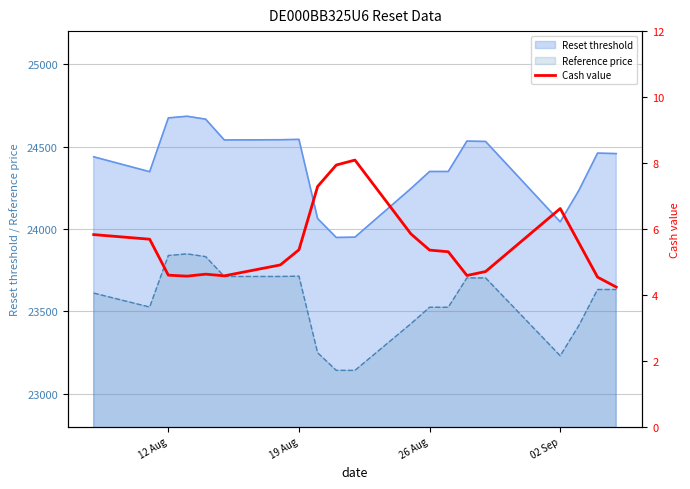

True or false: Reset threshold and Reference price cross at least once.

False